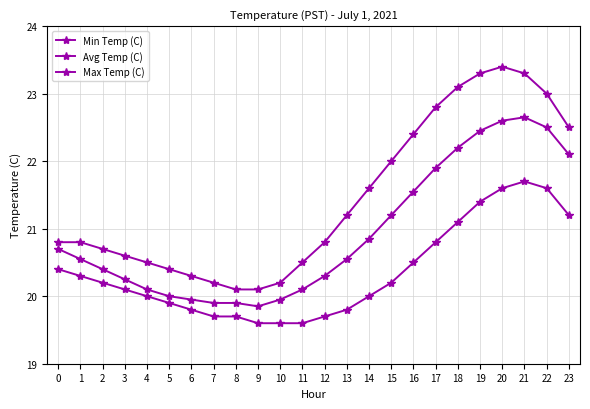

The value of Min Temp (C) at 20 is 9.2. True or false?

False